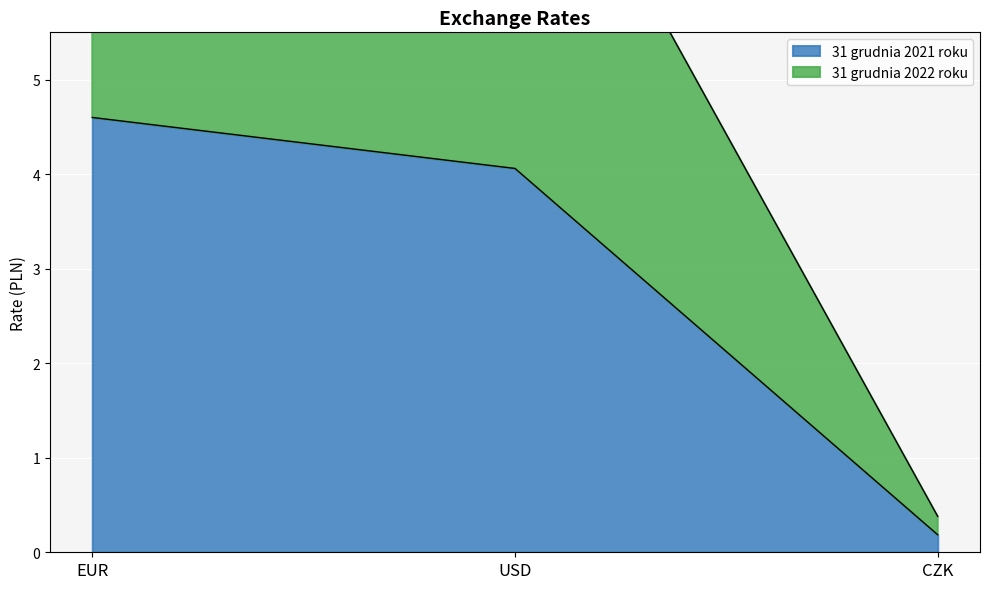

What is the difference between the maximum and minimum values in the 31 grudnia 2022 roku series?

8.9